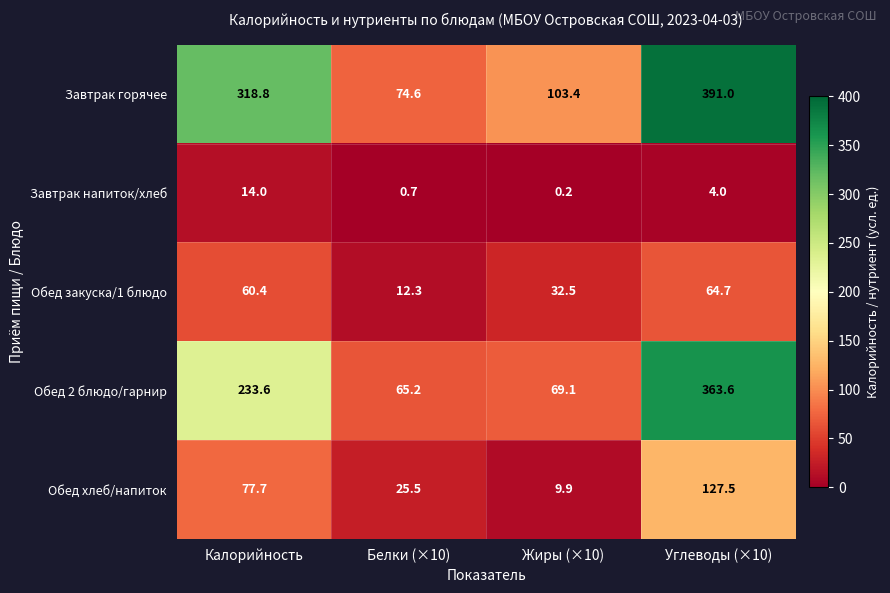

At which label does Завтрак горячее reach its minimum?

Белки (×10)